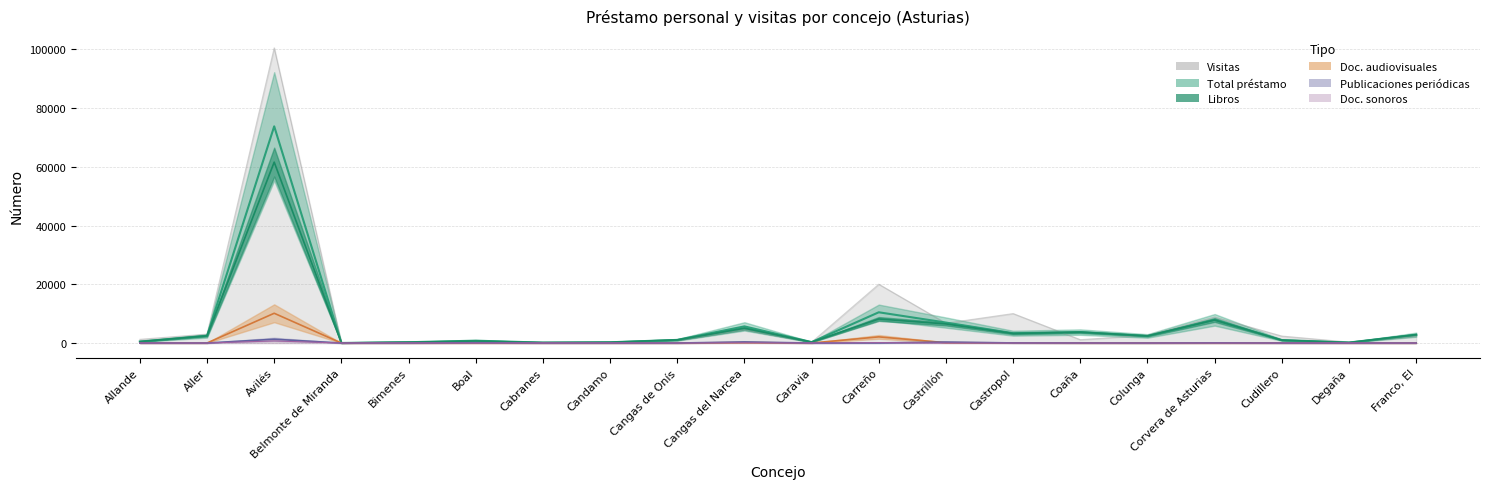

What is the difference between the Libros values at Castrillón and Colunga?

4096